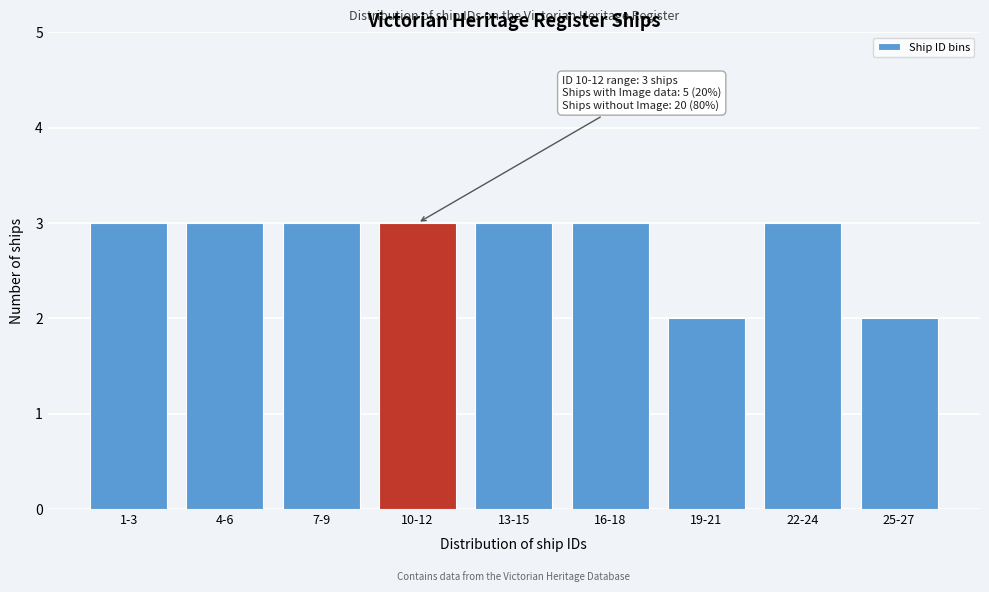

Reading right to left, list all the values displayed in this chart.

2	3	2	3	3	3	3	3	3